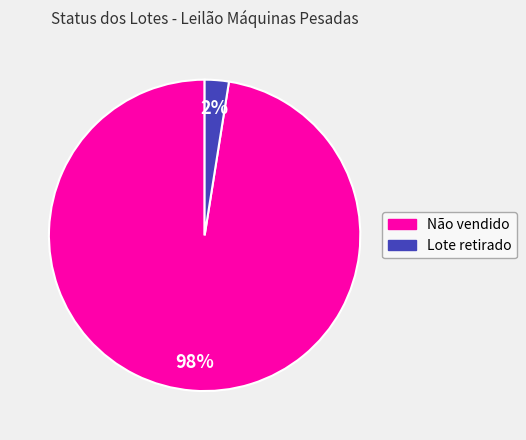

True or false: Não vendido accounts for 98% of the total.

True